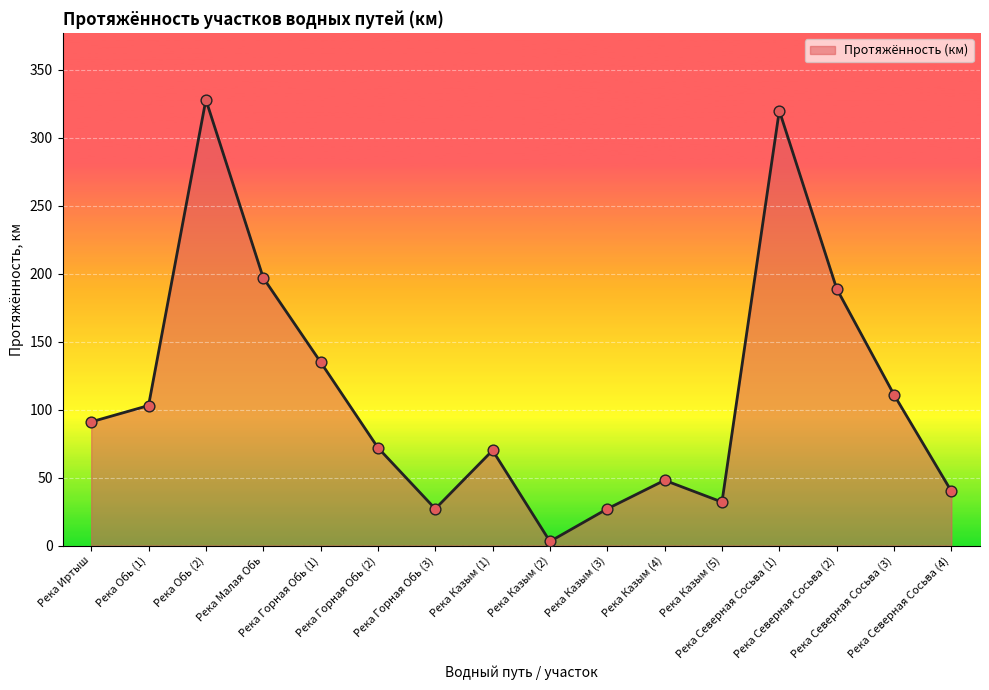

What is the change in value from Река Горная Обь (1) to Река Казым (5)?

-103